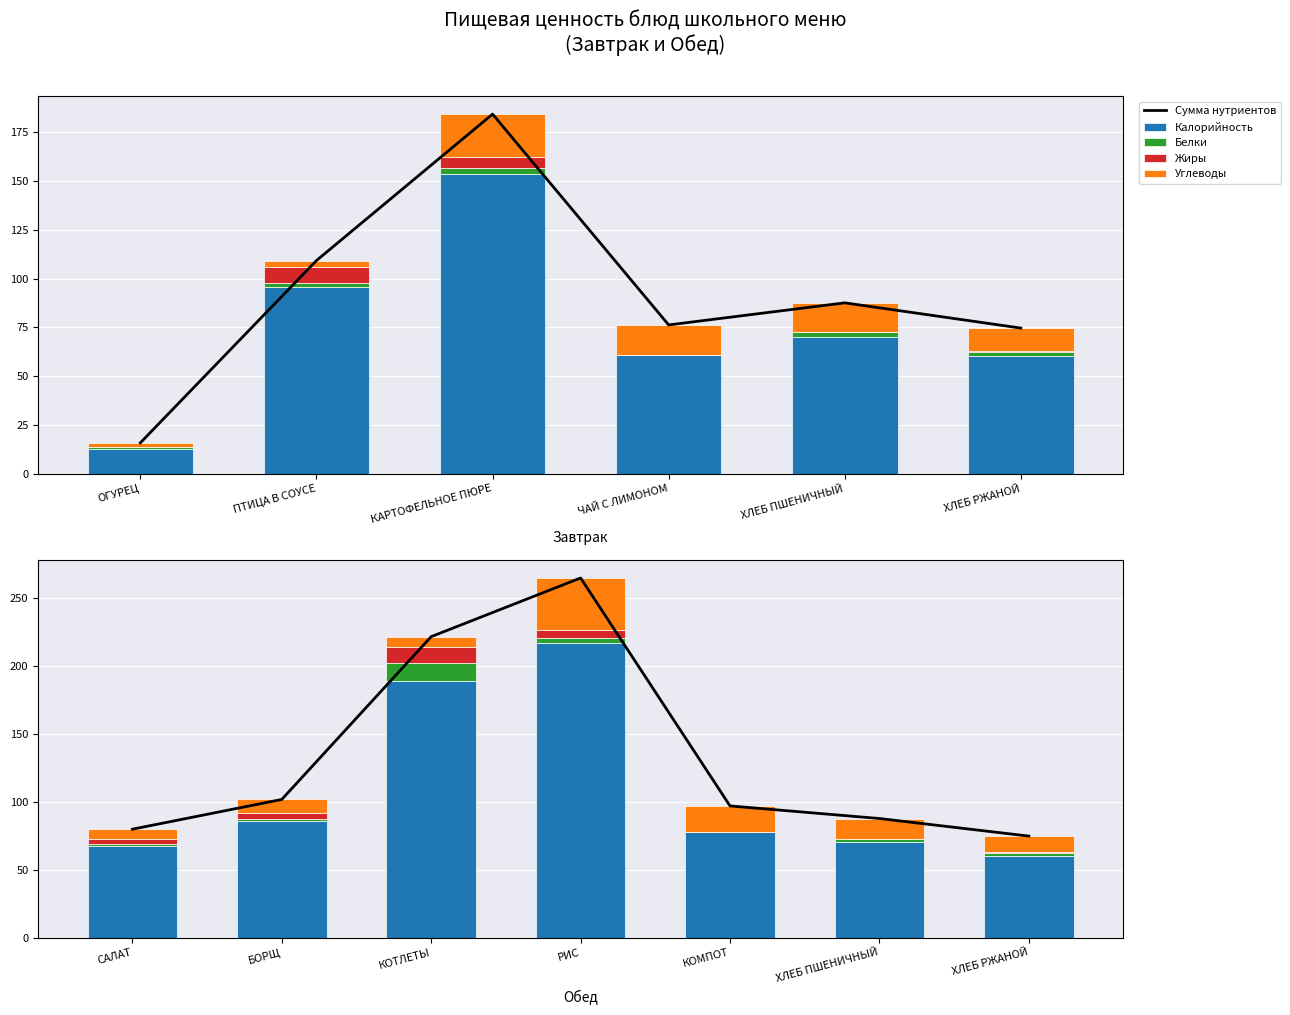

Between БОРЩ and ХЛЕБ ПШЕНИЧНЫЙ, which series saw the biggest shift?

Калорийность